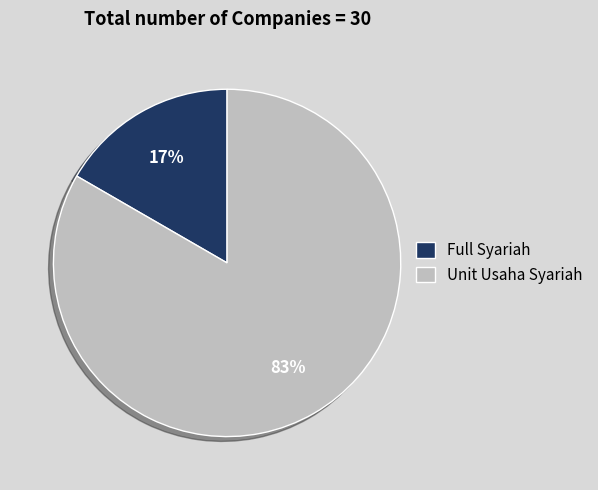

Is the sum of Full Syariah and Unit Usaha Syariah greater than half?

Yes